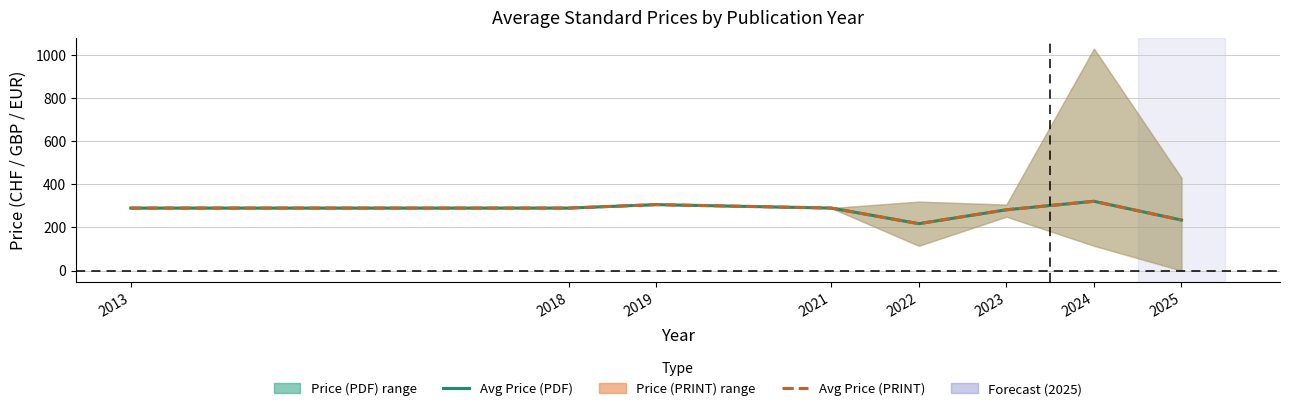

In Avg Price (PDF), how many points are higher than both neighbors (excluding endpoints)?

2